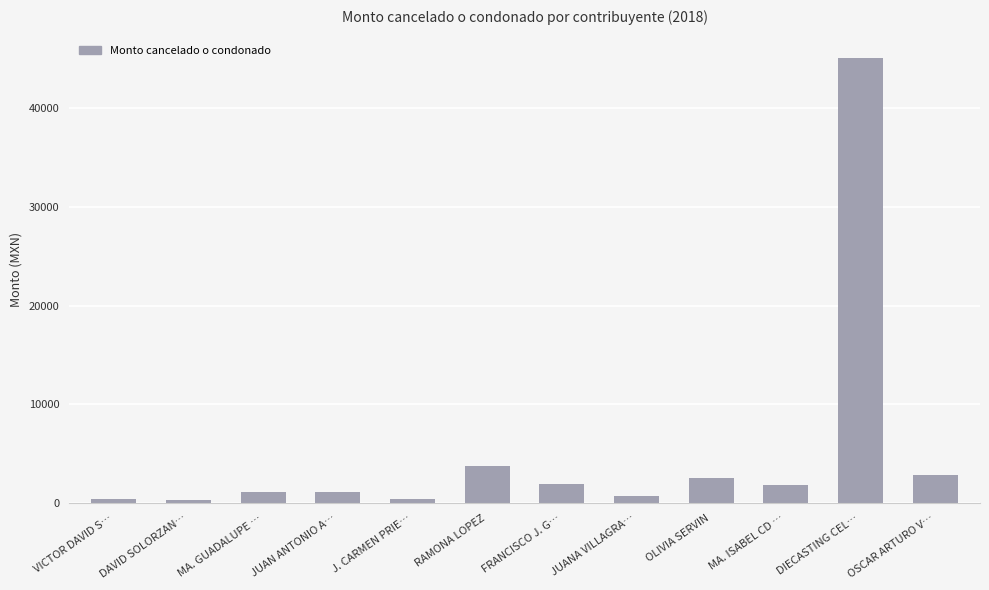

Between DAVID SOLORZAN… and RAMONA LOPEZ, which is larger?

RAMONA LOPEZ